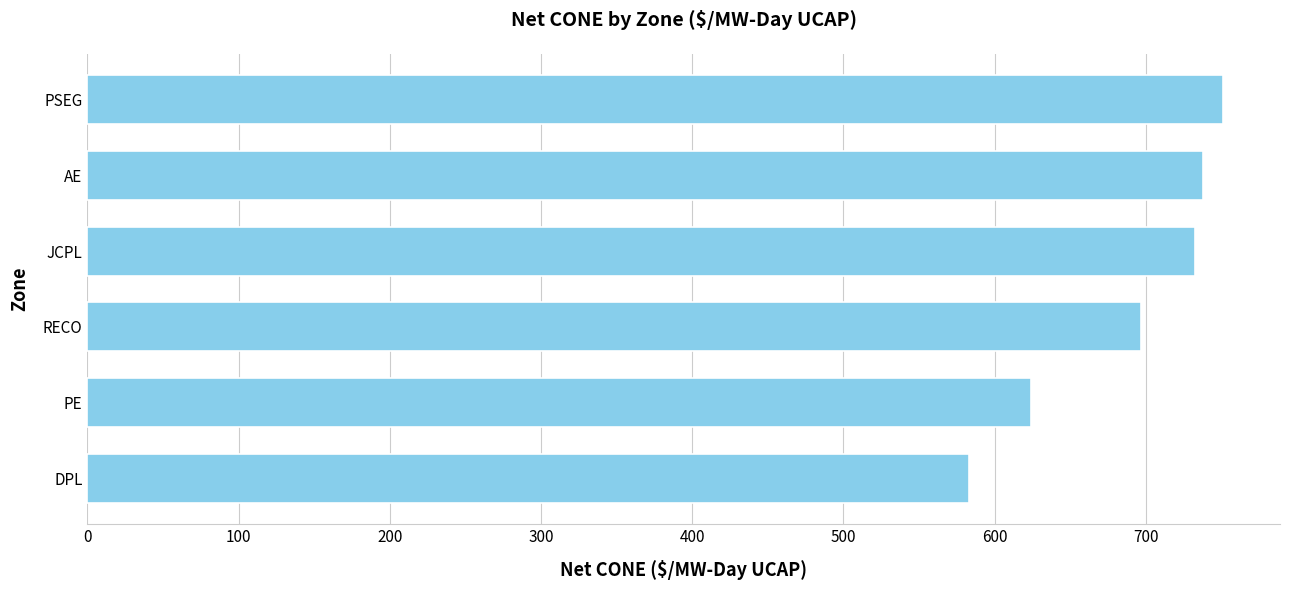

How many bars are there in total?

6